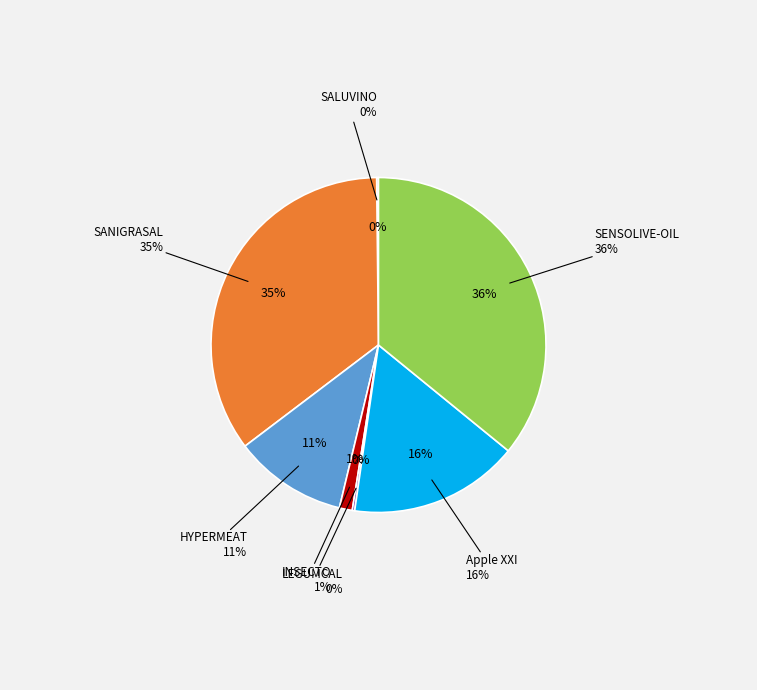

Which category has the smallest portion of the pie?

SALUVINO